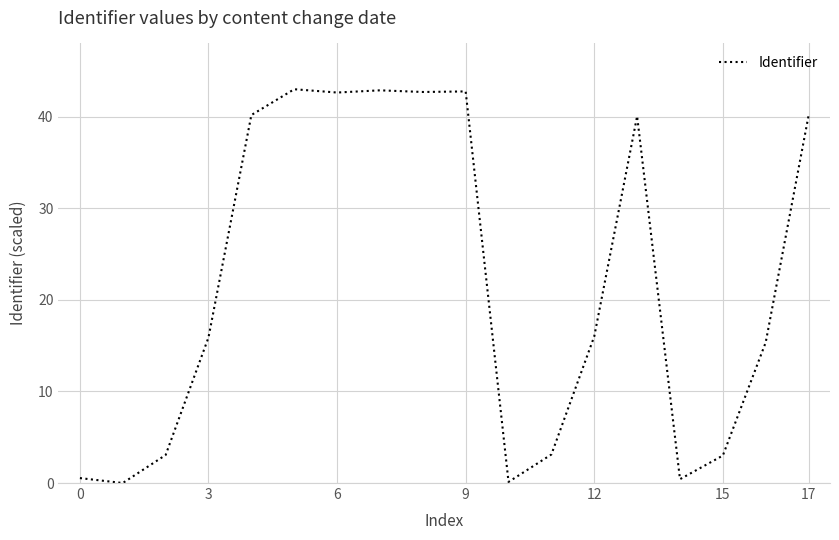

What is the difference between the maximum and minimum values?

43.0